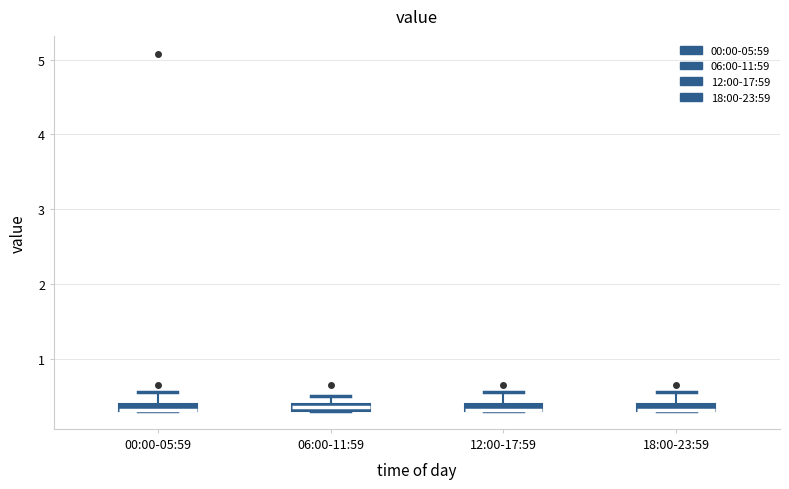

Where is the lower edge of the box for 18:00-23:59 on the y-axis? The values are not printed on the chart, so give them approximately, as read against the axis.

0.3